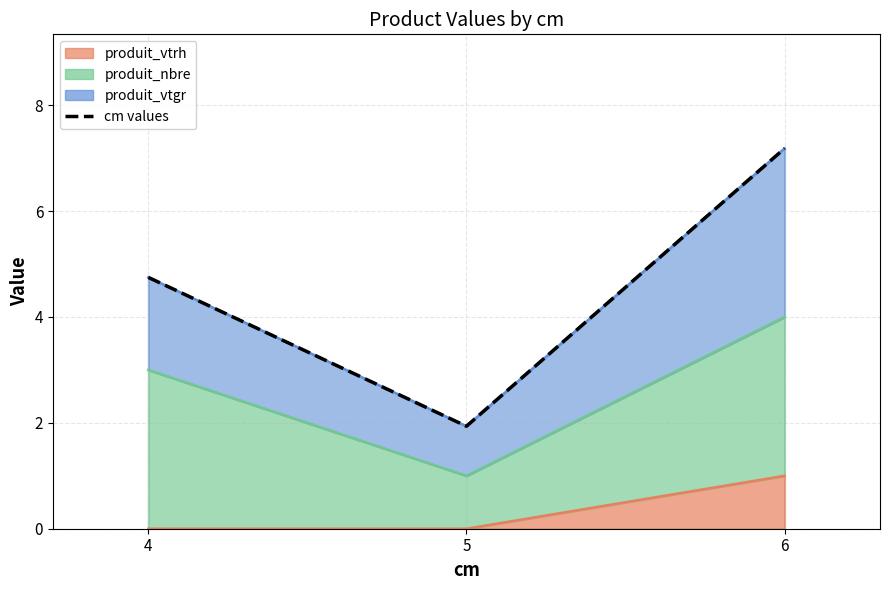

What is the sum of all values?

13.9